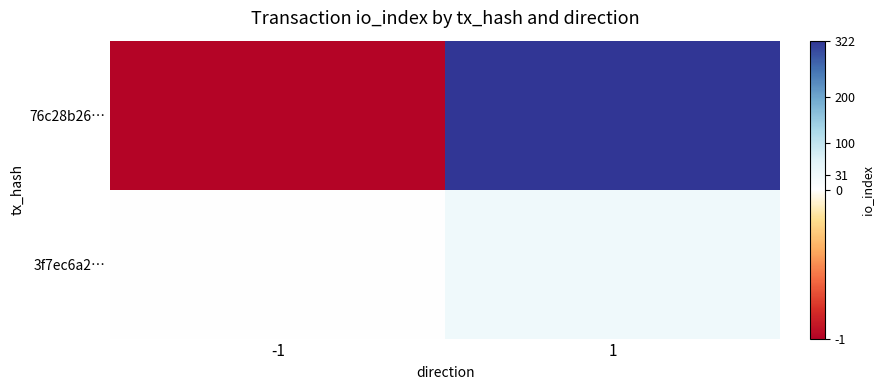

Which has a higher value, 1 or -1?

1